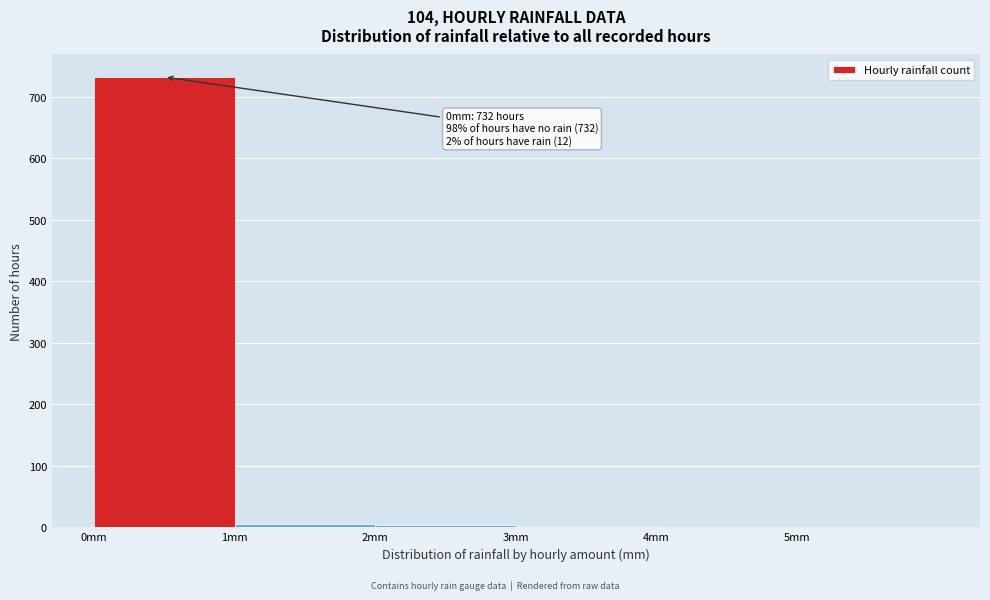

Which range on the x-axis has the tallest bar?

0 to 1